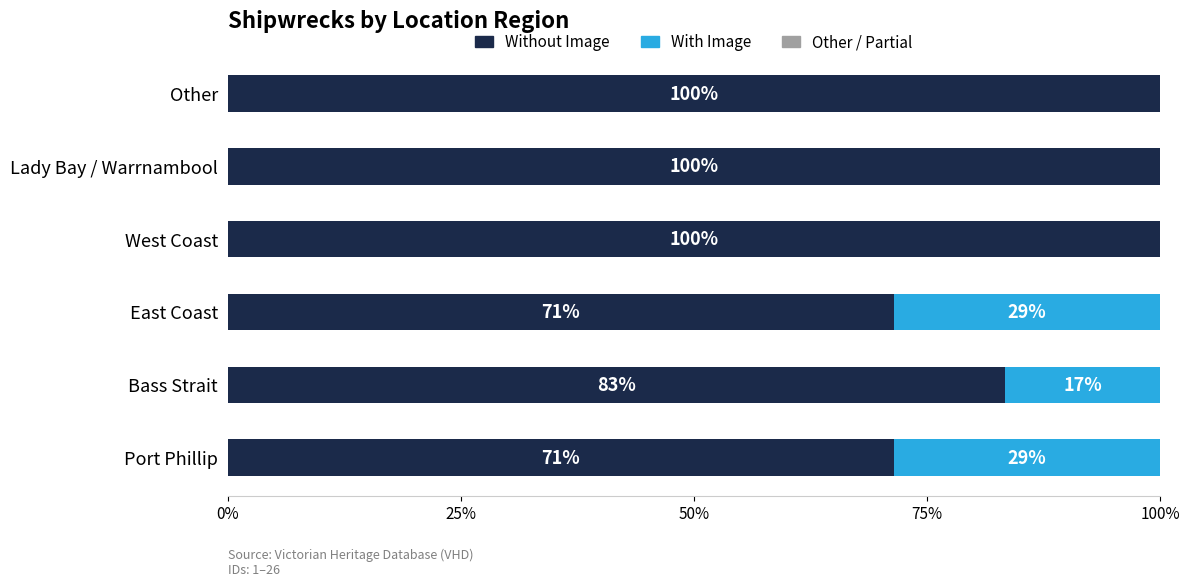

Does the chart contain any negative values?

No